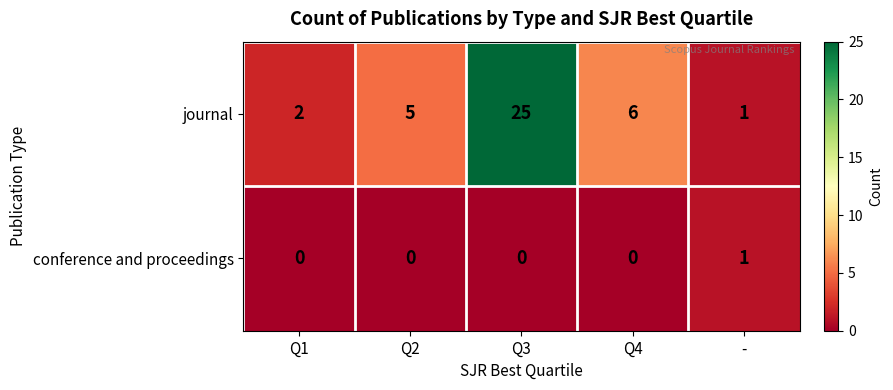

At how many categories does at least one series exceed 11?

1